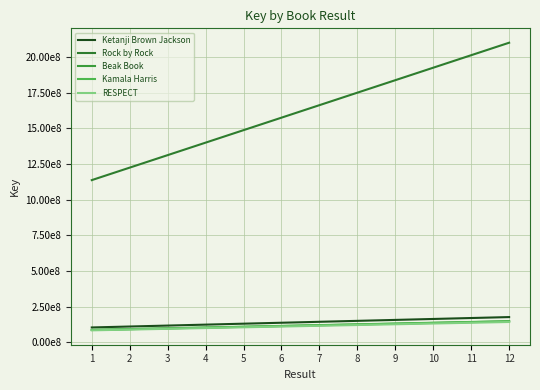

What is the average value of the Kamala Harris series?

118927170.9